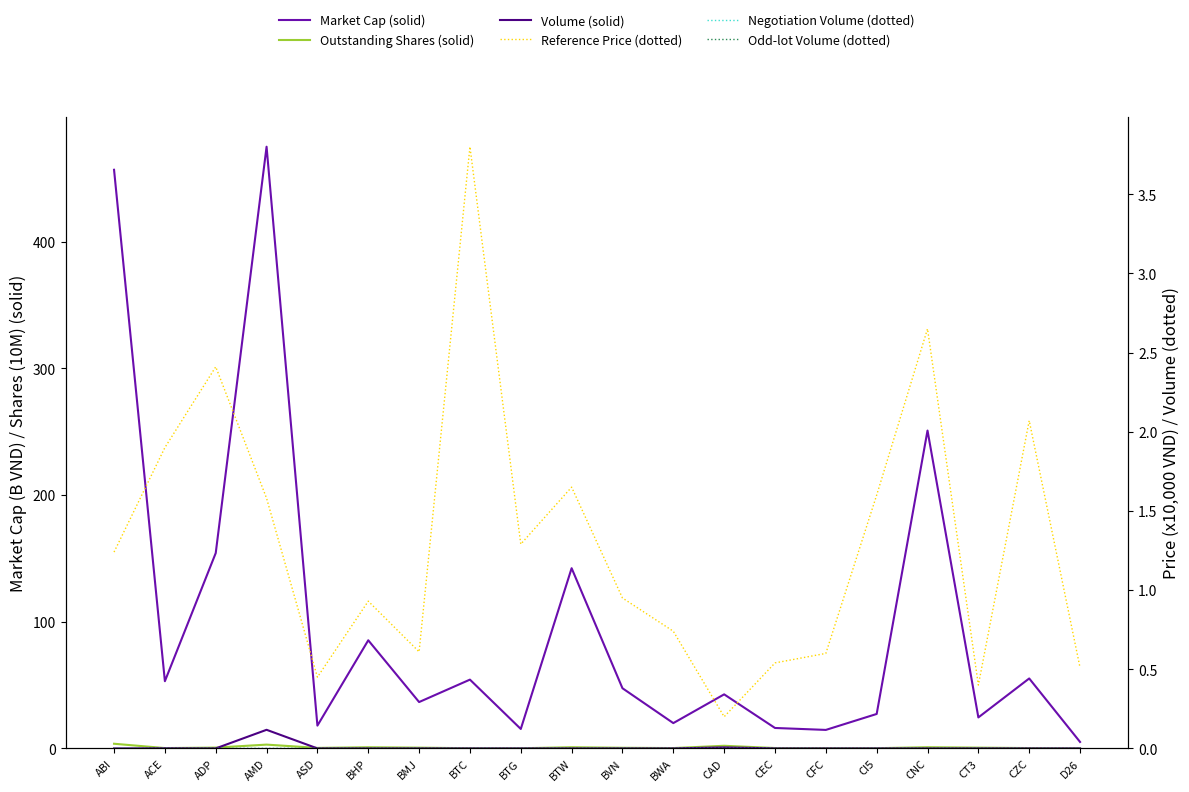

How many values in the Reference Price (dotted) series are below 1?

10